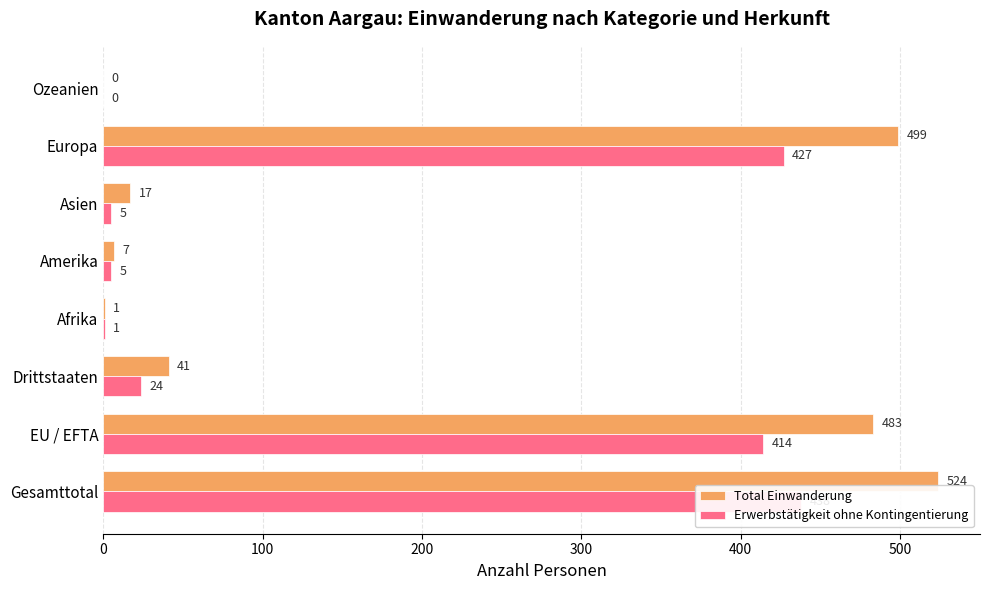

What are all the series names shown in the legend?

Total Einwanderung, Erwerbstätigkeit ohne Kontingentierung